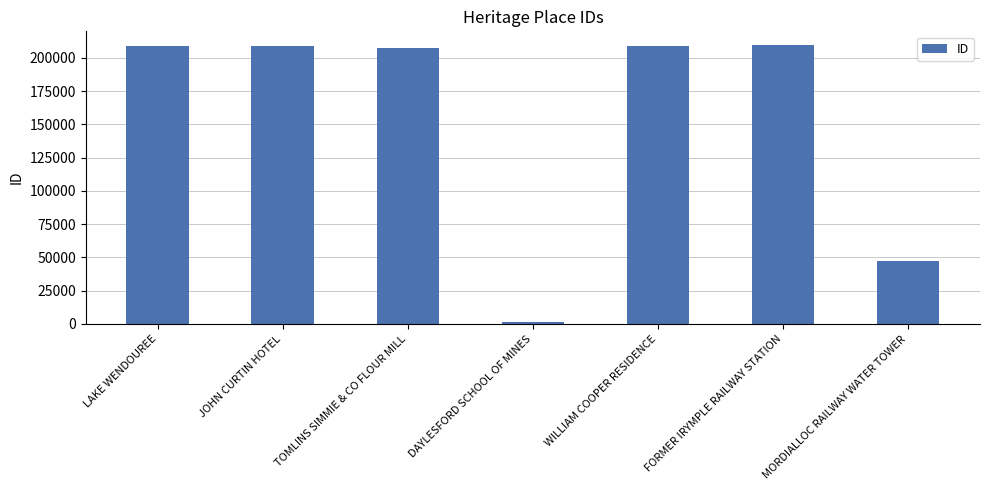

What is the sum of all values?

1091531